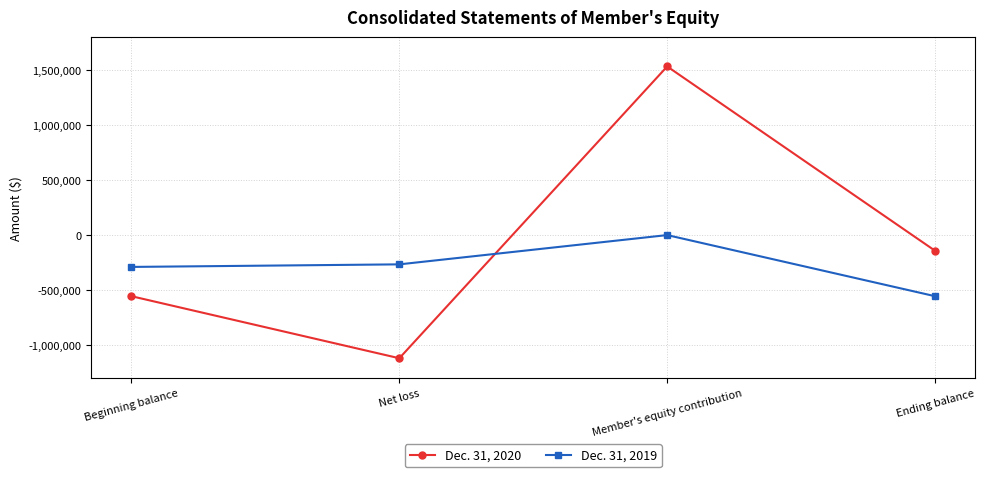

Where do Dec. 31, 2019 and Dec. 31, 2020 first cross each other?

Net loss and Member's equity contribution